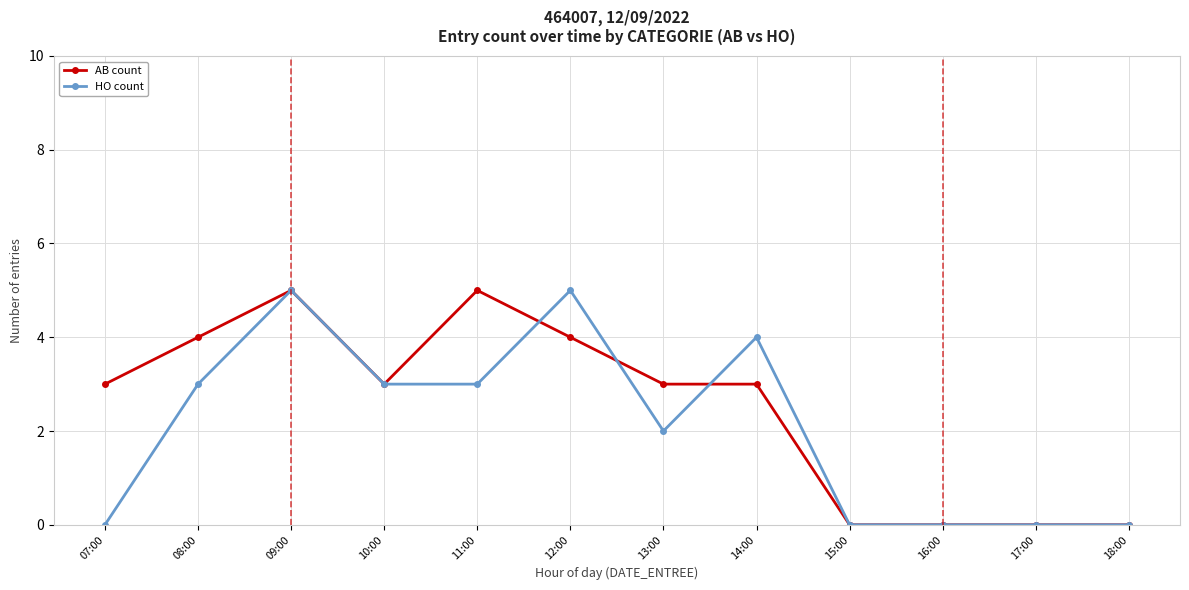

Which series has the largest total across all categories?

AB count